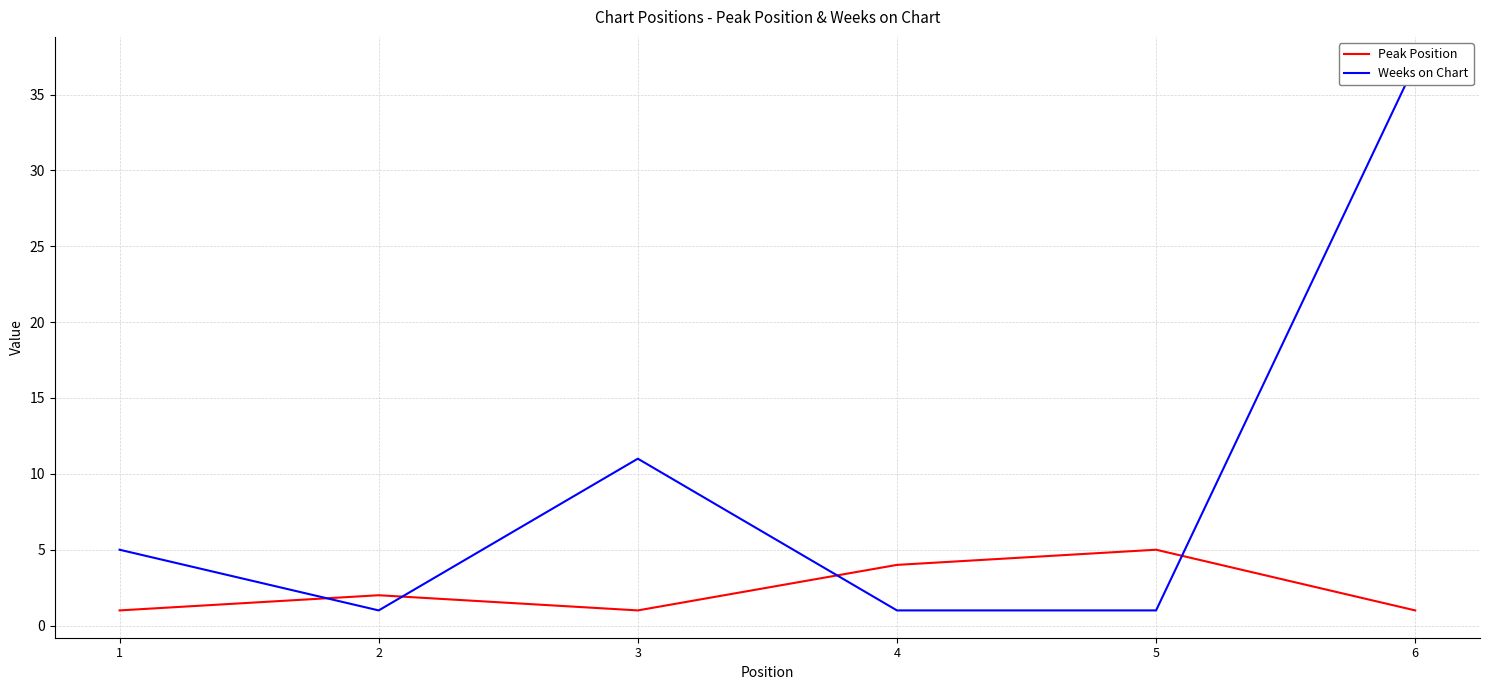

Count the Weeks on Chart values in the range 1 to 11.

5